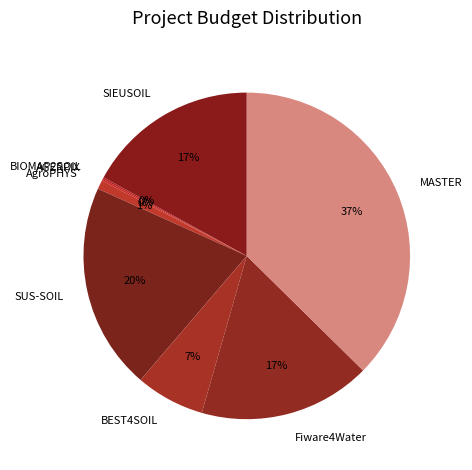

Do SUS-SOIL and Fiware4Water together represent more than half of the pie?

No